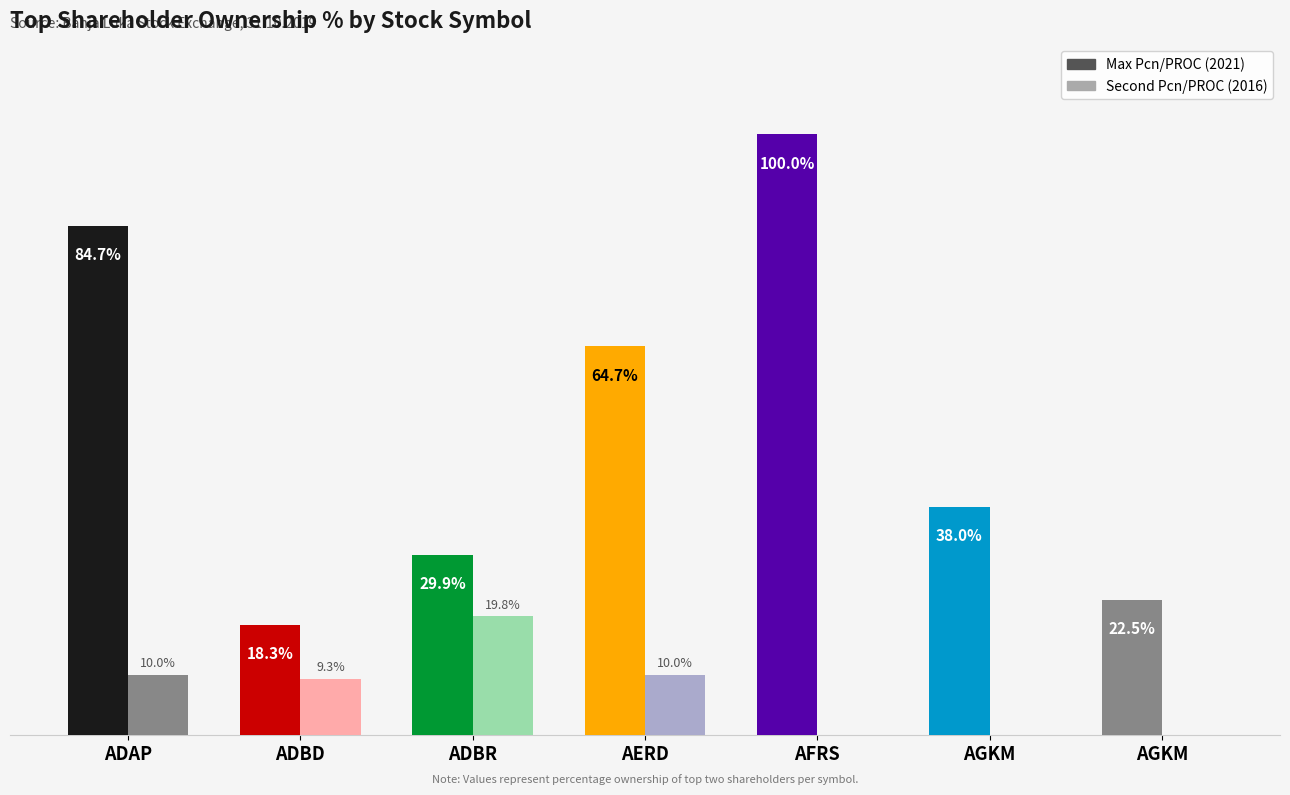

Are the bars horizontal?

No